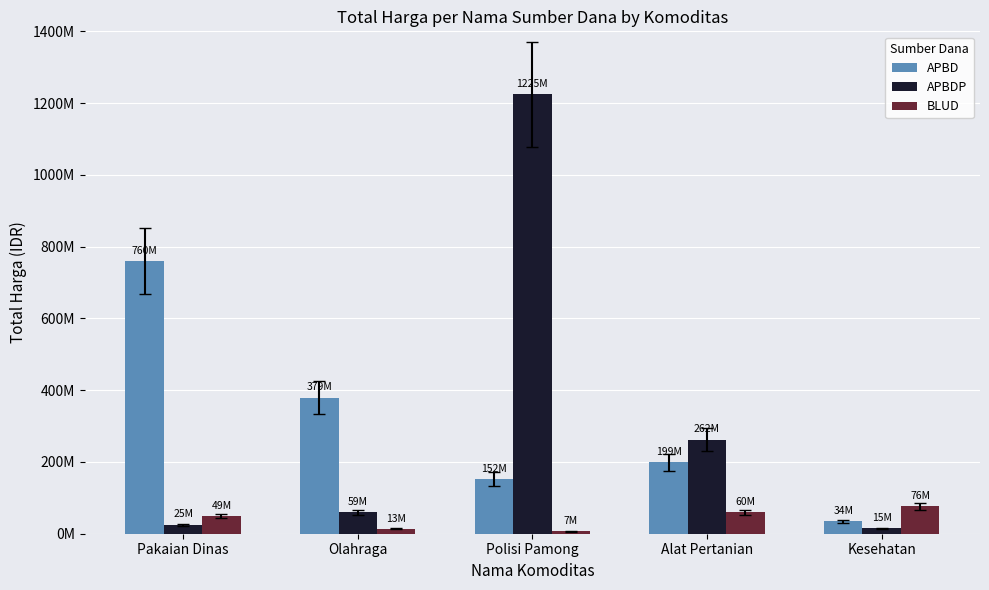

Which series changed the most between Pakaian Dinas and Olahraga?

APBD